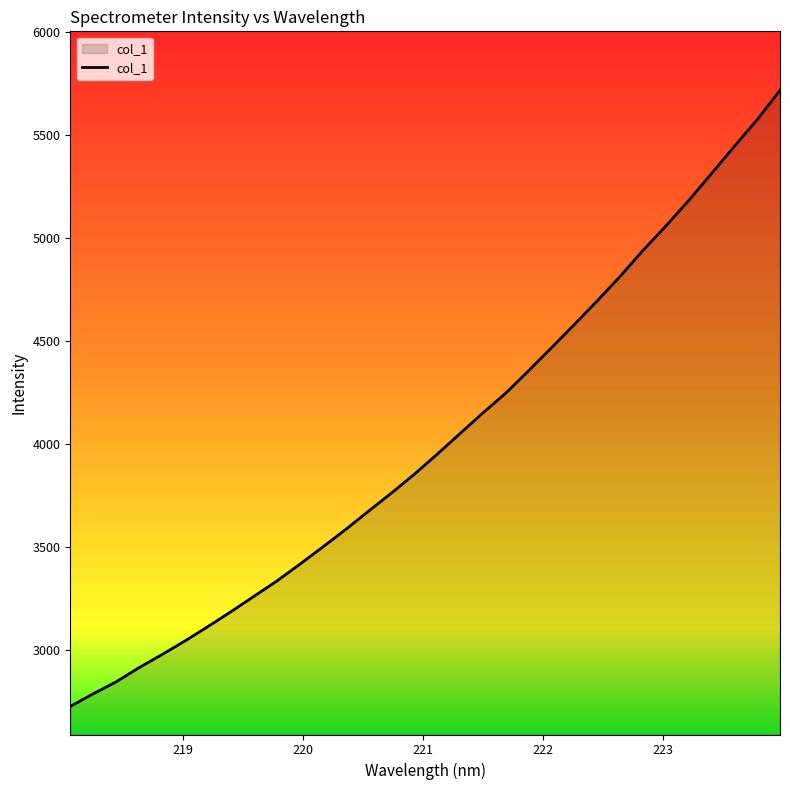

What is the average value?

4016.5